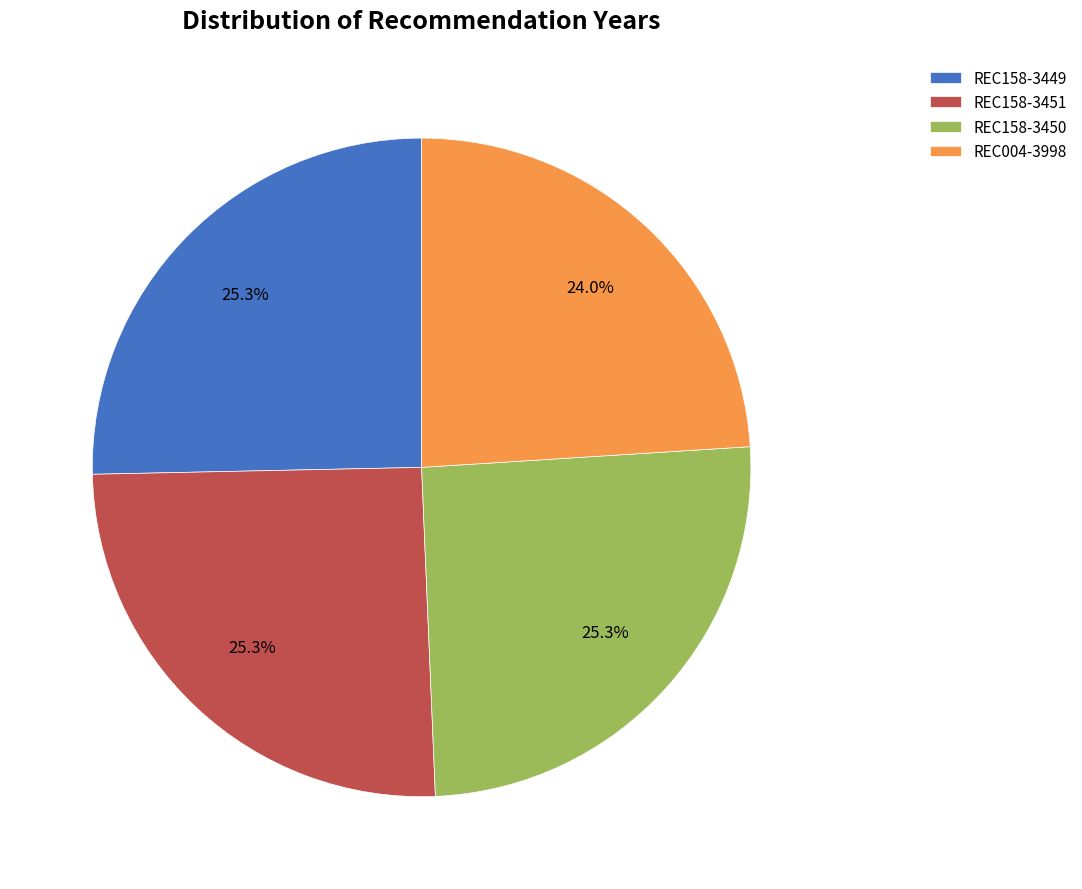

Does REC158-3451 account for over 50% of the chart?

No